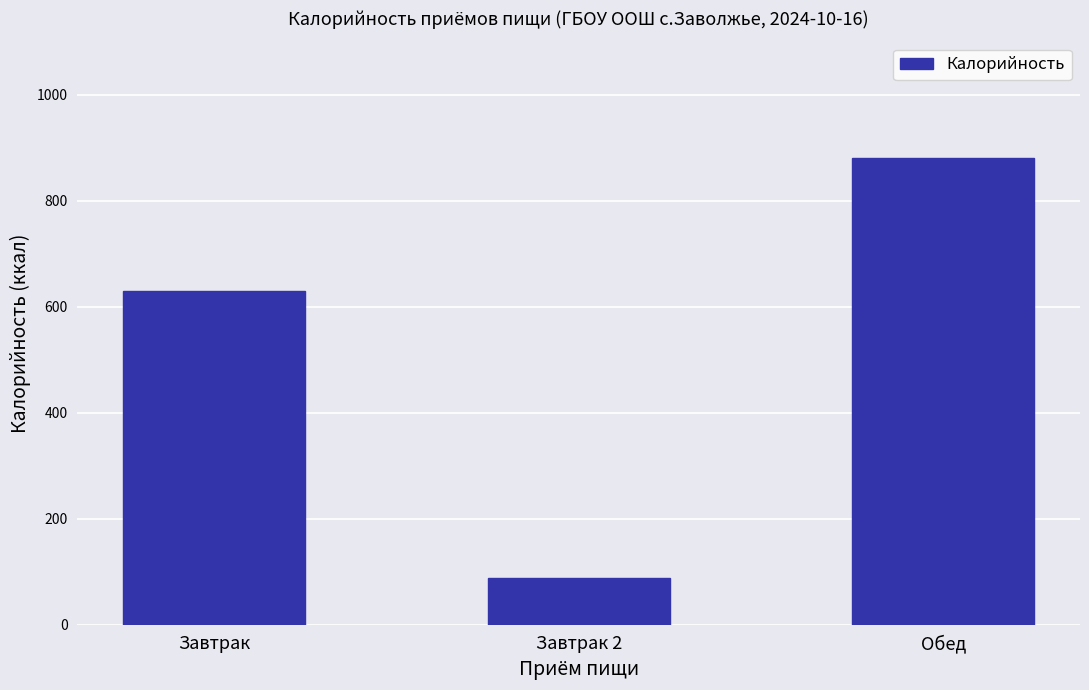

Does the chart contain any negative values?

No